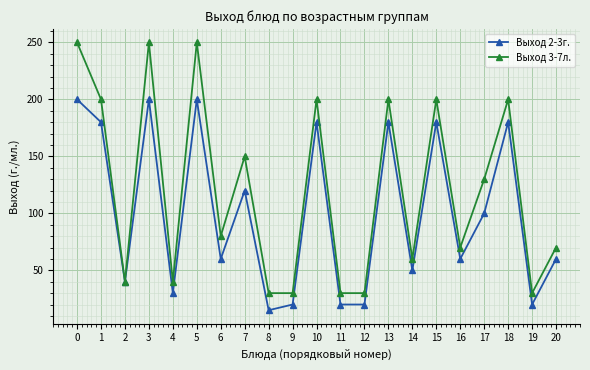

Count the number of data series in this chart.

2